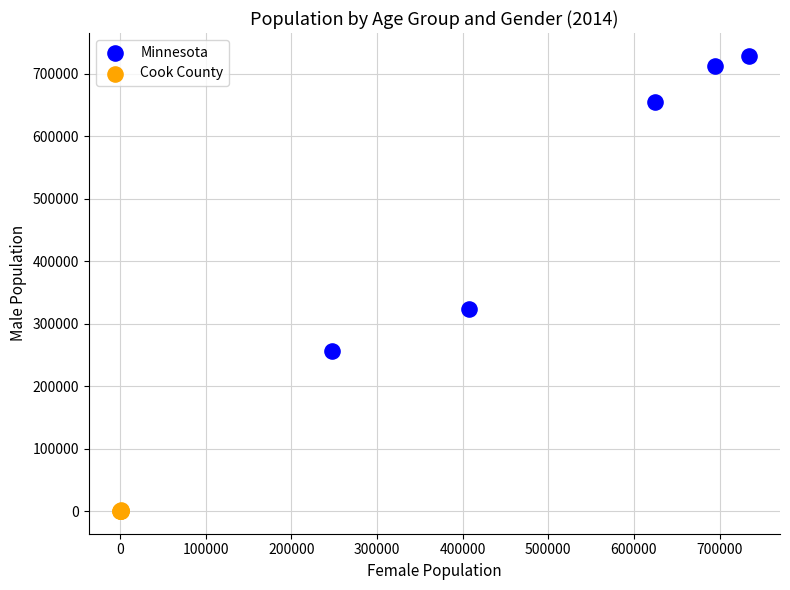

Which series has the widest spread of Y values?

Minnesota